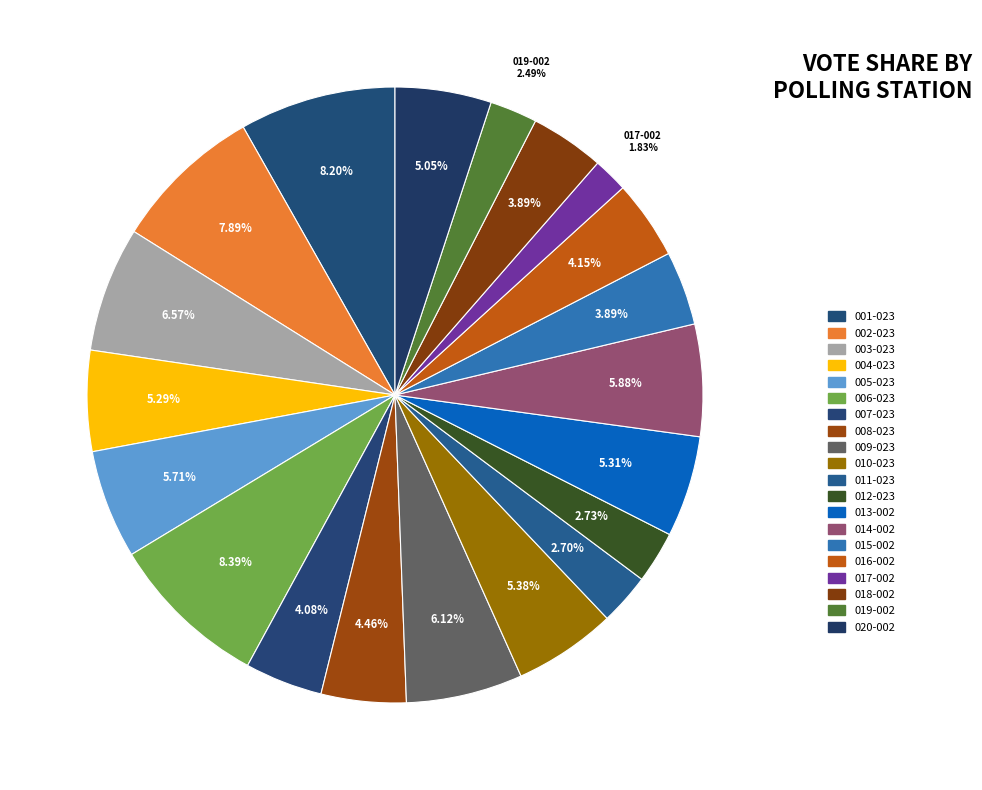

To the nearest percent, what is the combined percentage of 010-023 and 018-002?

9%